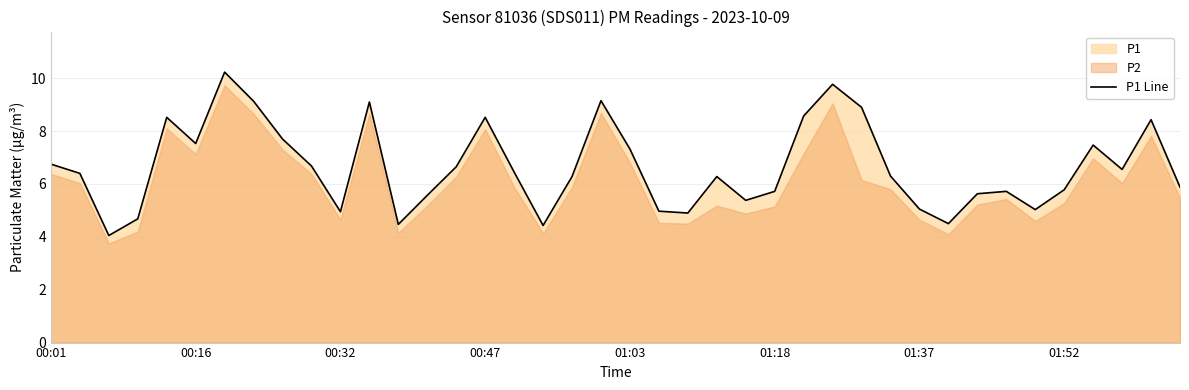

What is the highest value of the P1 Line series?

10.2